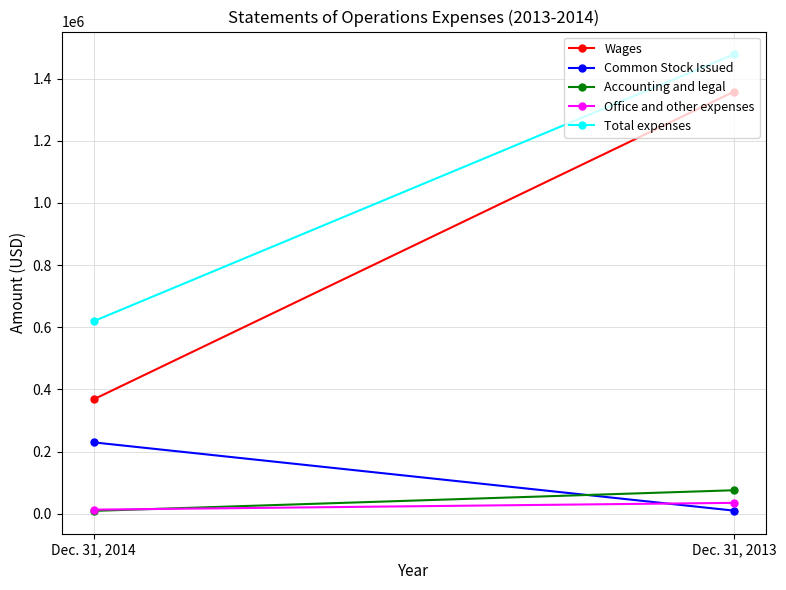

Count the Common Stock Issued values in the range 9900 to 229500.

2